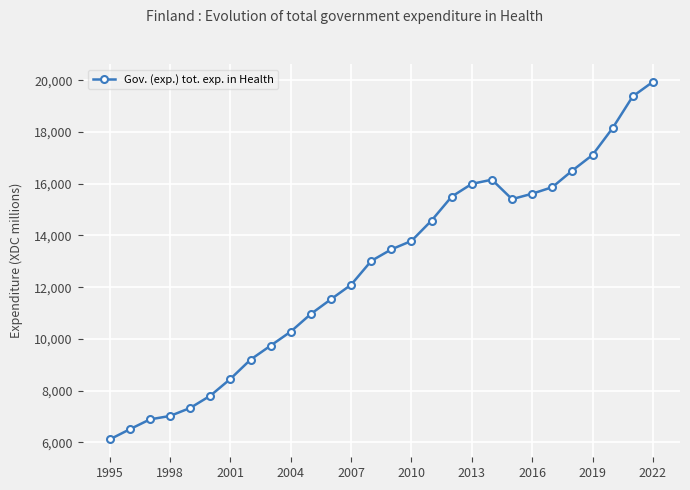

Count the number of categories in the chart.

28